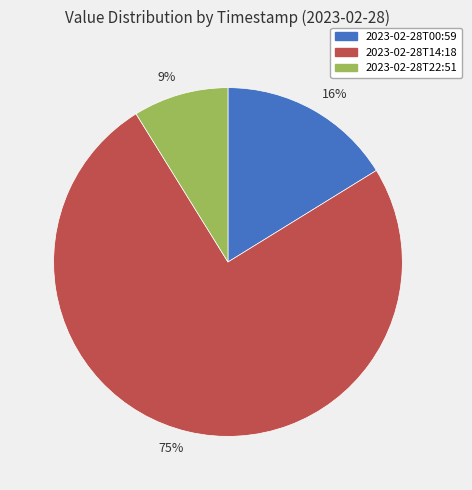

Which has a higher value, 9% or 16%?

16%